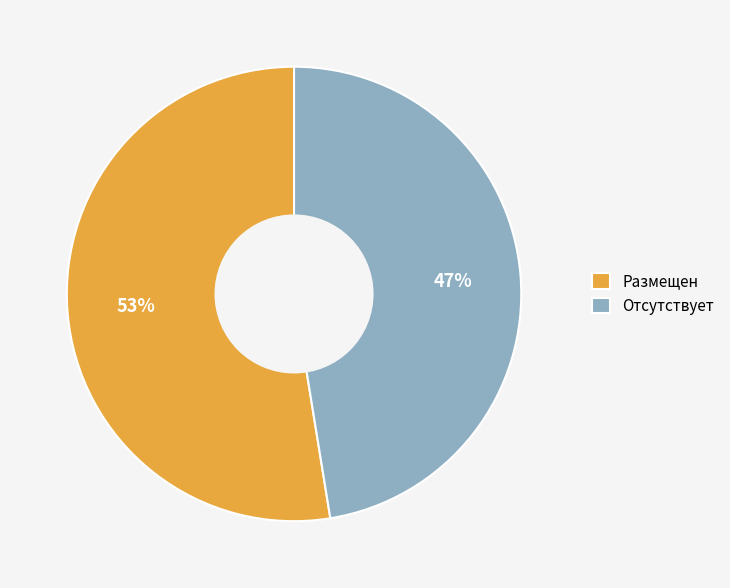

To the nearest percent, what is the combined percentage of Отсутствует and Размещен?

100%